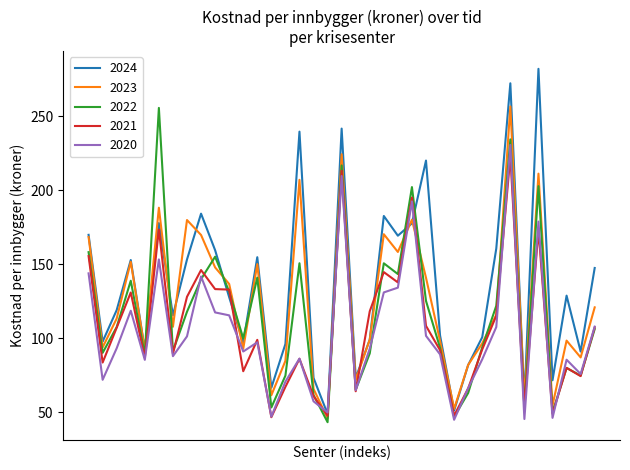

Which series has the largest total across all categories?

2024